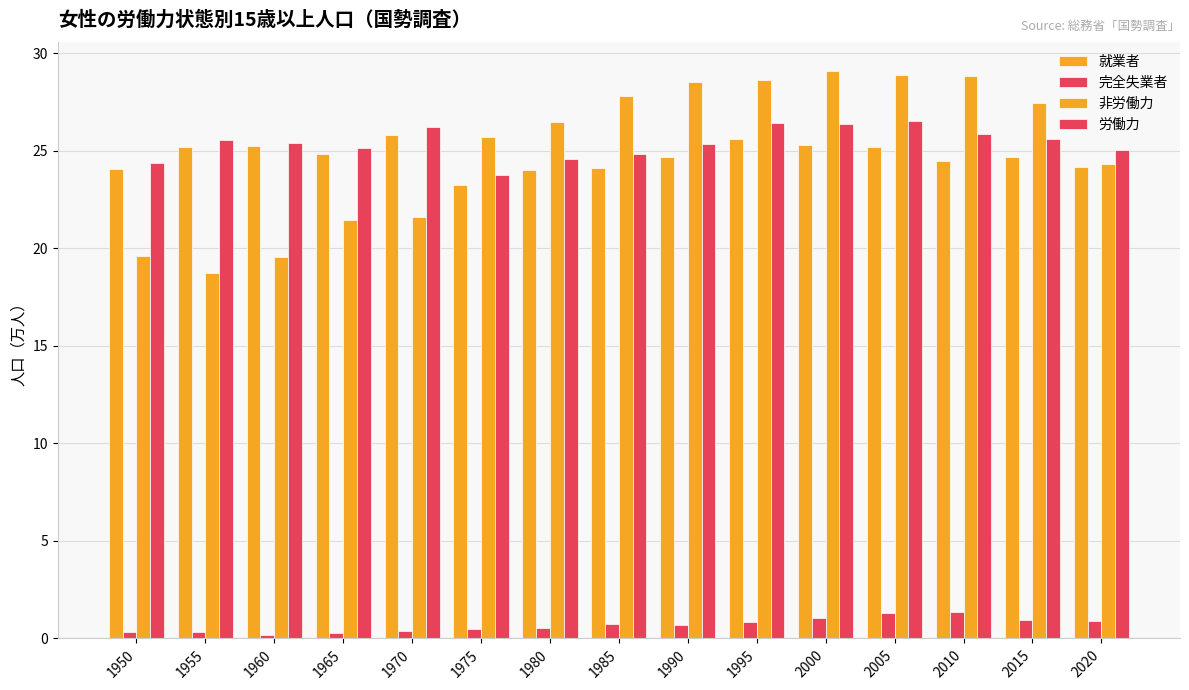

List the series in order of their peak value, highest first.

非労働力, 労働力, 就業者, 完全失業者